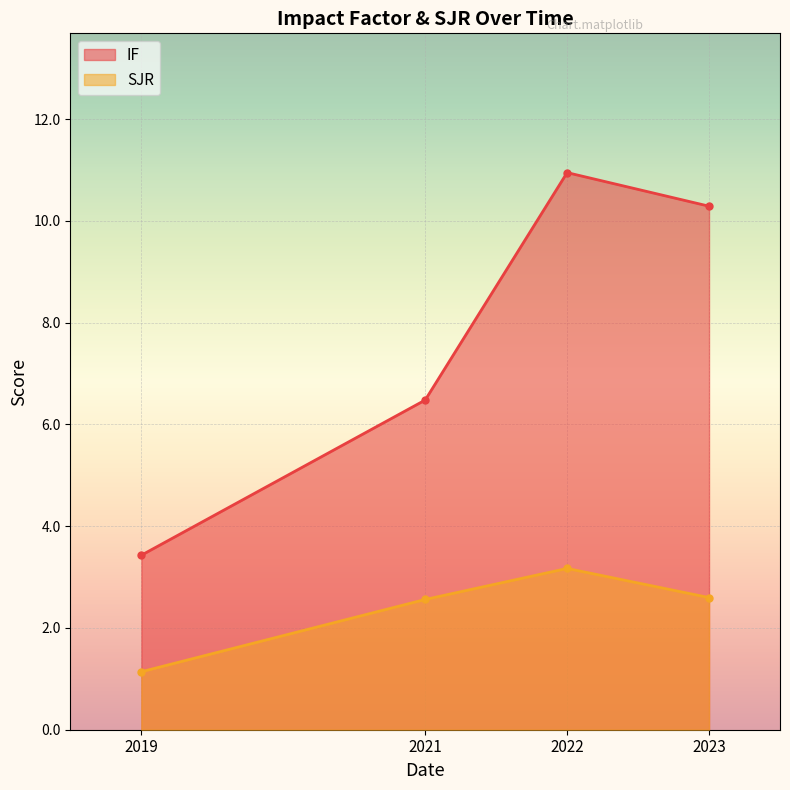

The value of SJR at 2021 is 2.6. True or false?

True